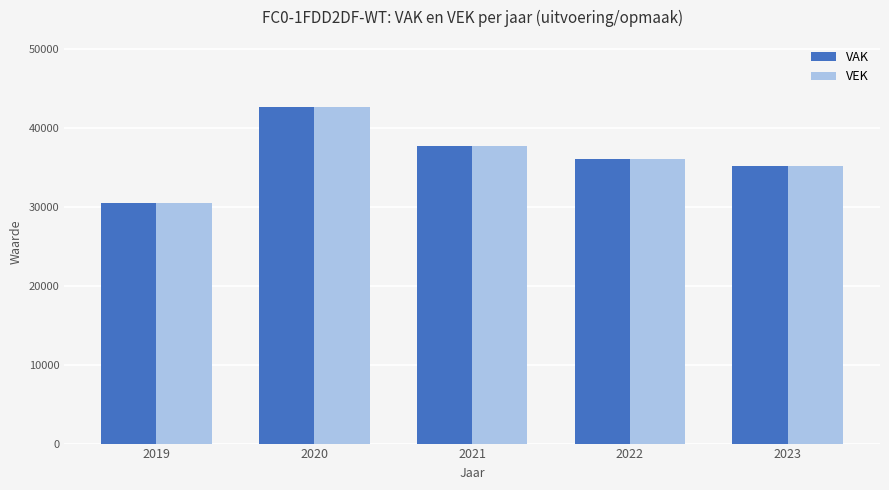

What is the value of the VEK bar at the 1st from the left?

30455